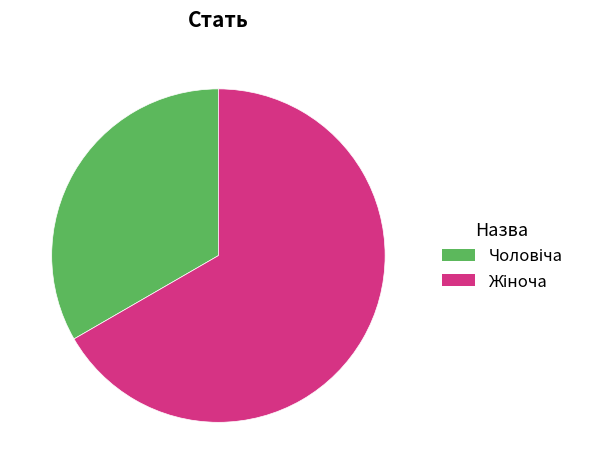

Is there a majority slice in this chart?

Yes